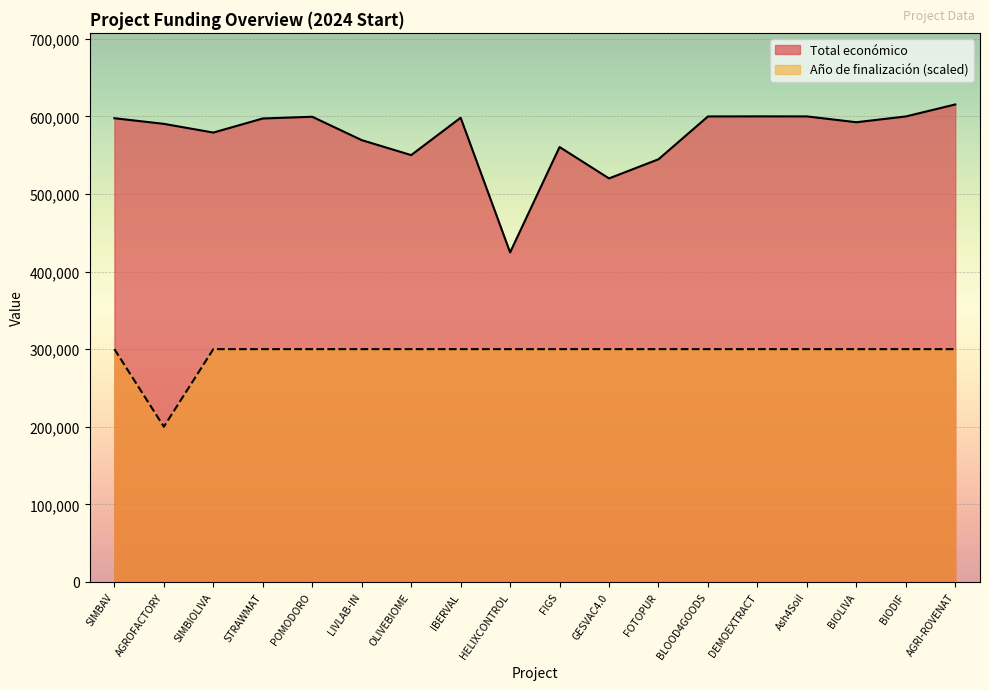

Which series changed the most between SIMBIOLIVA and BLOOD4GOODS?

Total económico